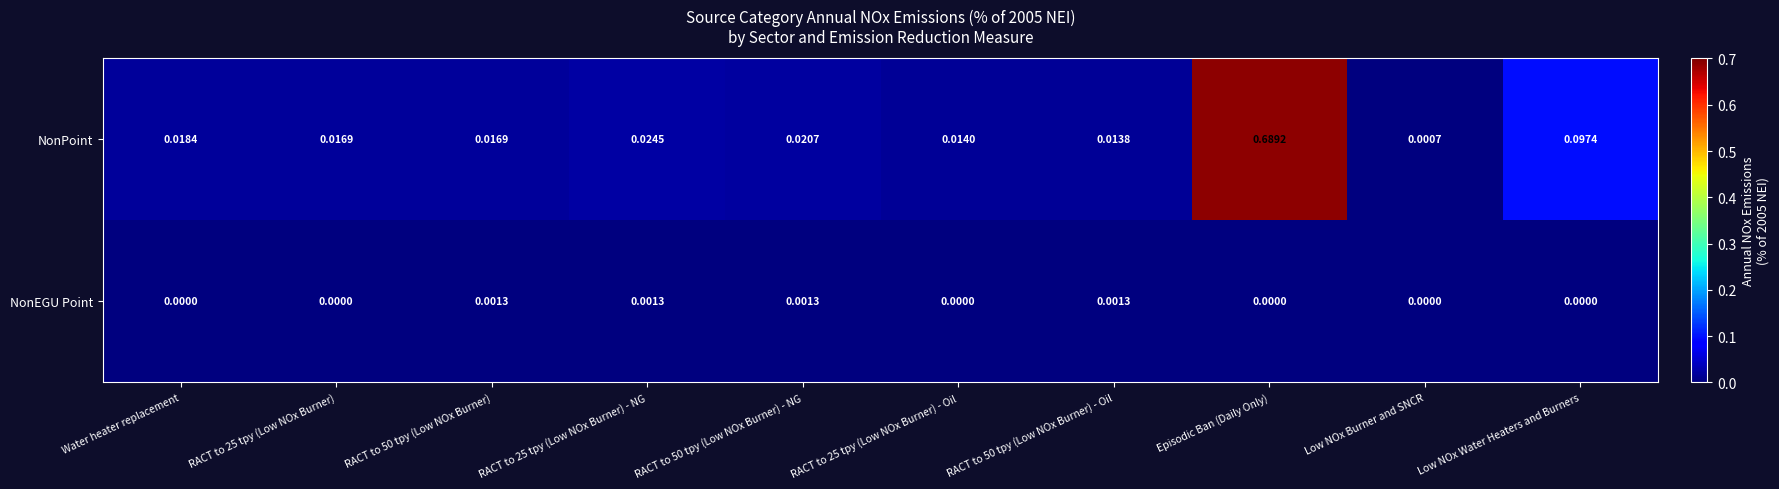

At RACT to 50 tpy (Low NOx Burner), list the series in order from smallest to largest.

NonEGU Point, NonPoint